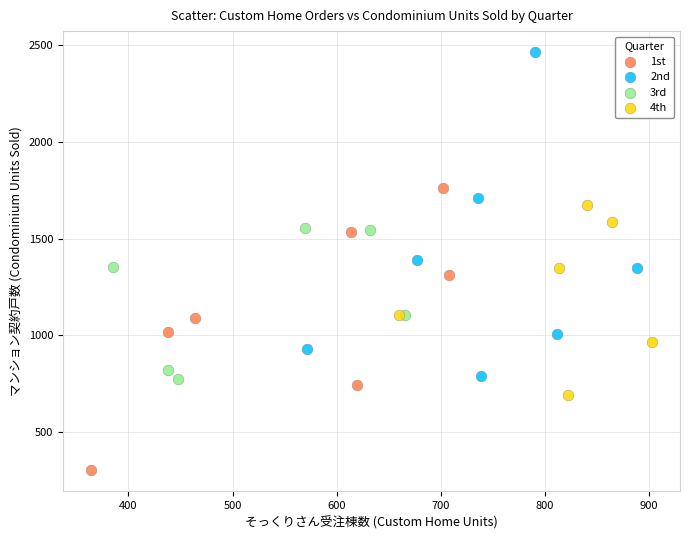

Which series has the widest spread of Y values?

2nd